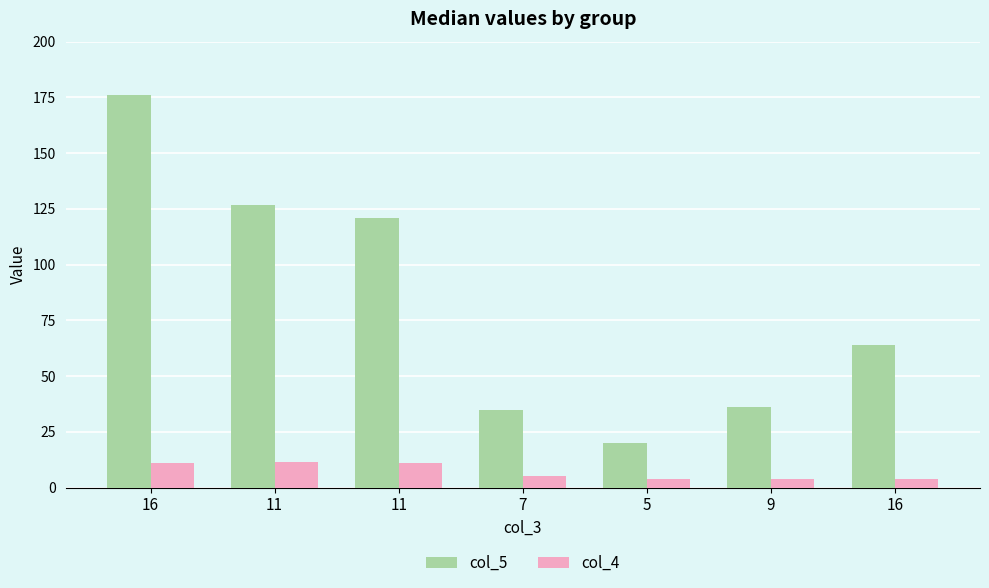

Reading left to right, transcribe all the data shown in this chart.

col_5: 16=176.0	11=126.5	11=121.0	7=35.0	5=20.0	9=36.0	16=64.0
col_4: 16=11.0	11=11.5	11=11.0	7=5.0	5=4.0	9=4.0	16=4.0